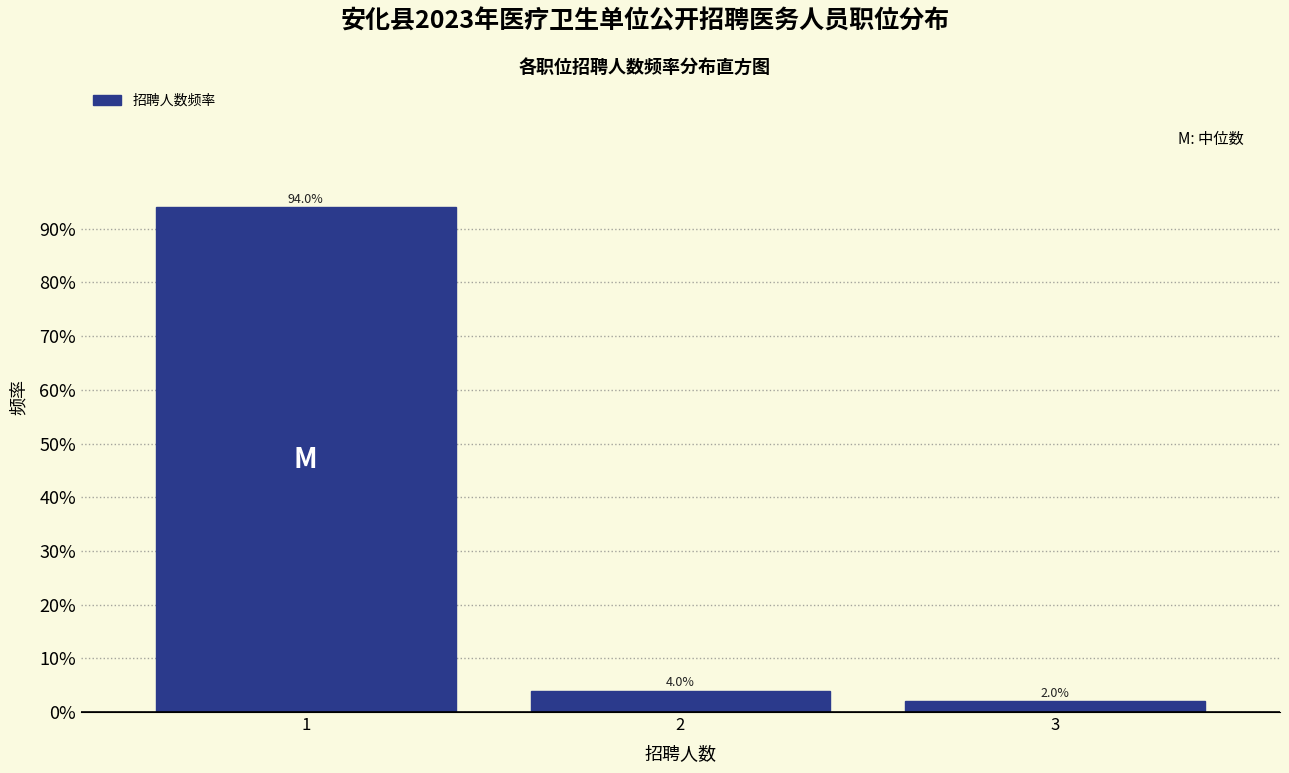

Are the bars horizontal?

No